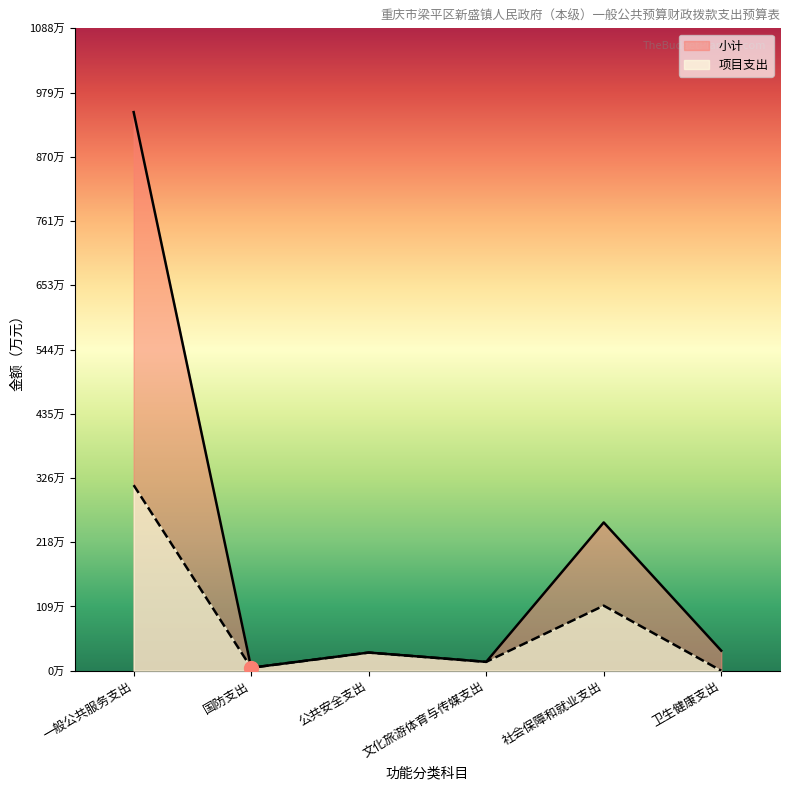

True or false: 项目支出 and 小计 cross at least once.

False